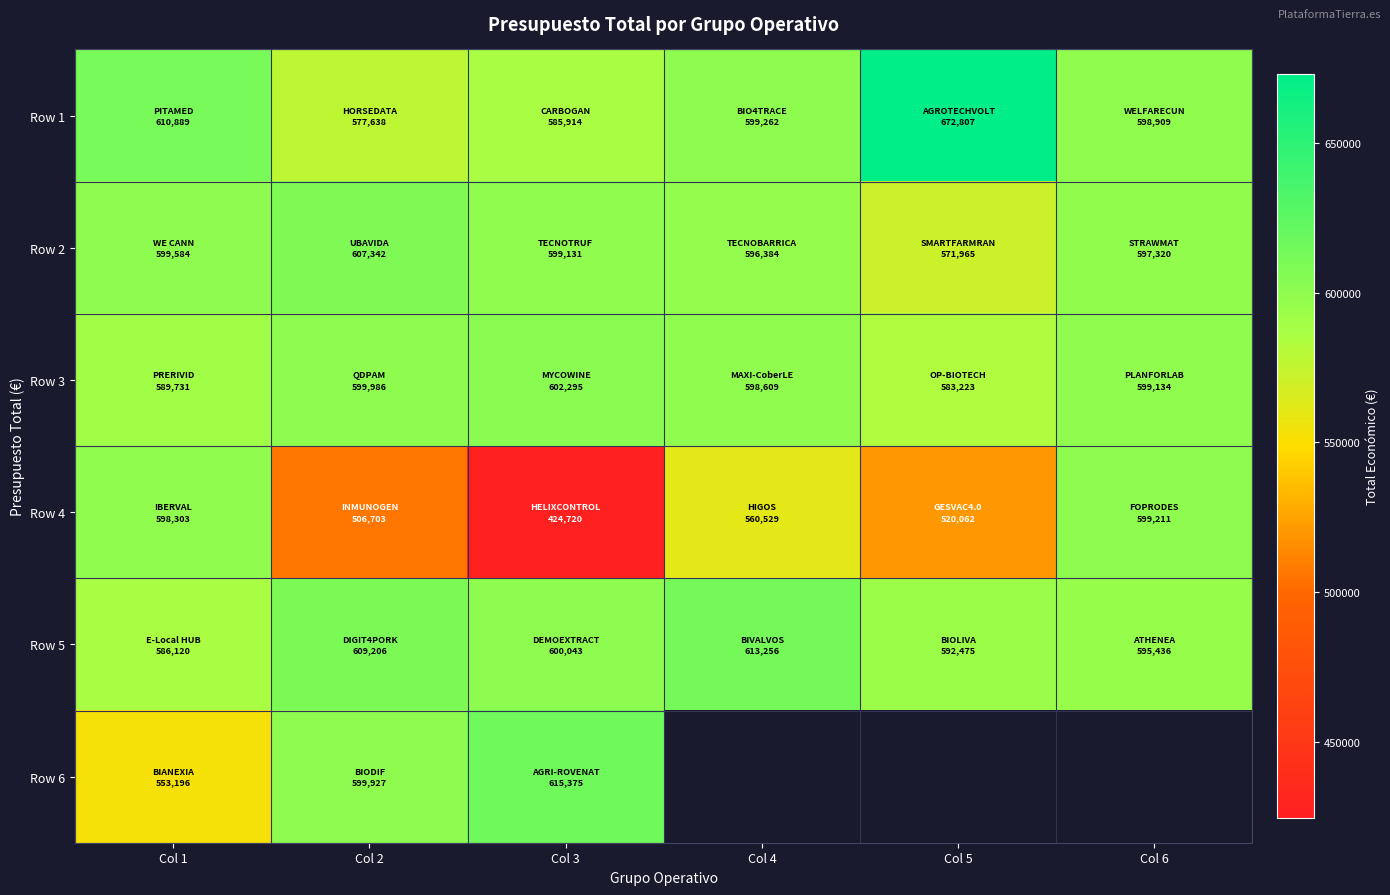

At which label does Row 1 first exceed 599262?

Col 1